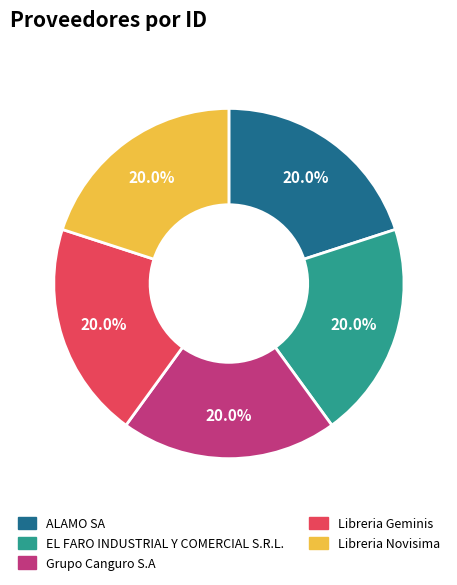

Does Libreria Novisima represent more than half of the total?

No